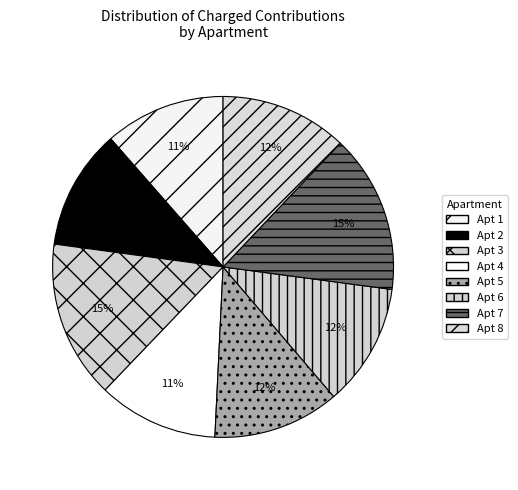

Count the number of slices in the pie.

8